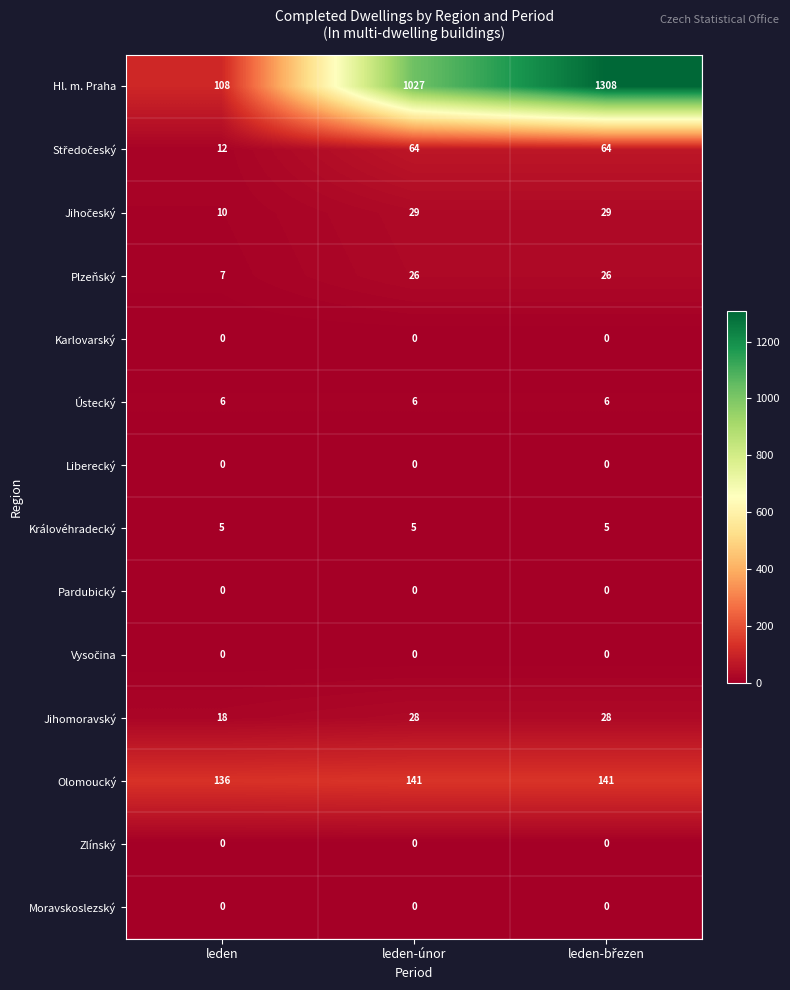

What is the difference between the highest and lowest values at leden?

136